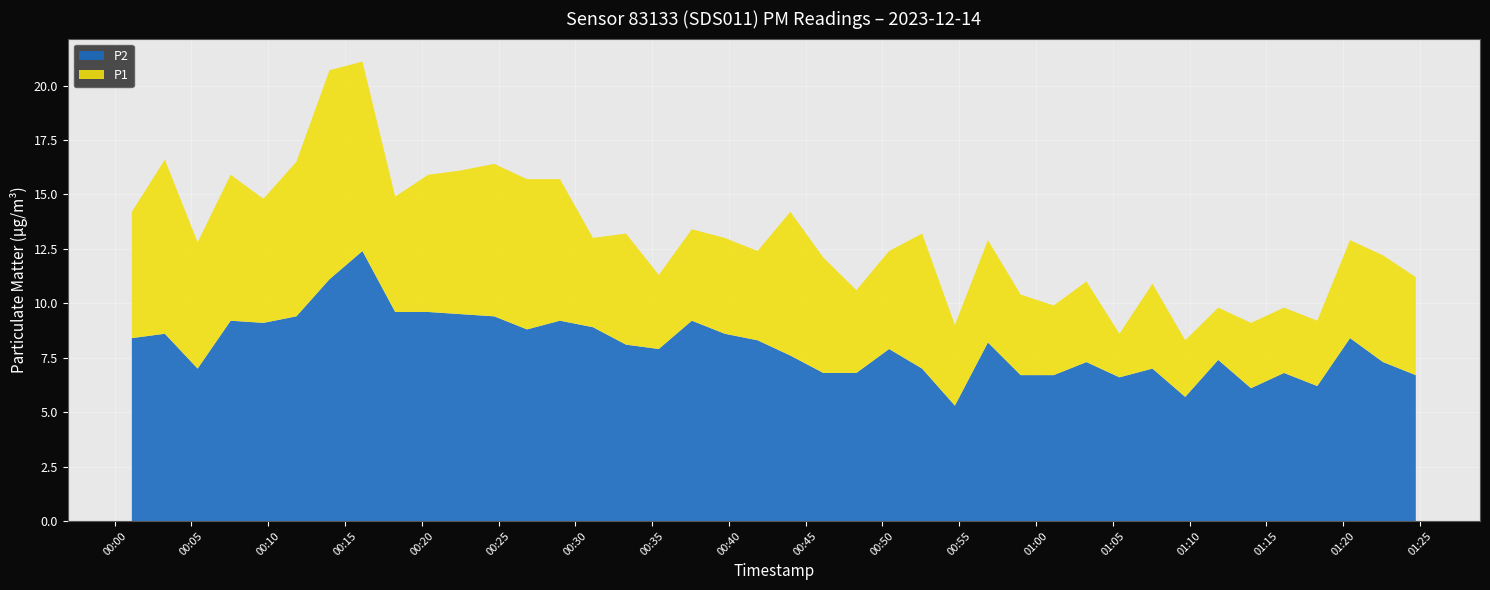

Reading left to right, what are all the values shown in this chart?

P1: 2023-12-14T00:01:07=14.2	2023-12-14T00:03:16=16.6	2023-12-14T00:05:24=12.8	2023-12-14T00:07:33=15.9	2023-12-14T00:09:41=14.8	2023-12-14T00:11:50=16.5	2023-12-14T00:13:59=20.7	2023-12-14T00:16:08=21.1	2023-12-14T00:18:16=14.9	2023-12-14T00:20:25=15.9	2023-12-14T00:22:33=16.1	2023-12-14T00:24:43=16.4	2023-12-14T00:26:51=15.7	2023-12-14T00:29:00=15.7	2023-12-14T00:31:09=13.0	2023-12-14T00:33:18=13.2	2023-12-14T00:35:26=11.3	2023-12-14T00:37:35=13.4	2023-12-14T00:39:44=13.0	2023-12-14T00:41:52=12.4	2023-12-14T00:44:00=14.2	2023-12-14T00:46:09=12.1	2023-12-14T00:48:18=10.6	2023-12-14T00:50:26=12.4	2023-12-14T00:52:35=13.2	2023-12-14T00:54:43=9.0	2023-12-14T00:56:52=12.9	2023-12-14T00:59:00=10.4	2023-12-14T01:01:09=9.9	2023-12-14T01:03:17=11.0	2023-12-14T01:05:26=8.6	2023-12-14T01:07:35=10.9	2023-12-14T01:09:43=8.3	2023-12-14T01:11:52=9.8	2023-12-14T01:14:00=9.1	2023-12-14T01:16:09=9.8	2023-12-14T01:18:19=9.2	2023-12-14T01:20:27=12.9	2023-12-14T01:22:36=12.2	2023-12-14T01:24:44=11.2
P2: 2023-12-14T00:01:07=8.4	2023-12-14T00:03:16=8.6	2023-12-14T00:05:24=7.0	2023-12-14T00:07:33=9.2	2023-12-14T00:09:41=9.1	2023-12-14T00:11:50=9.4	2023-12-14T00:13:59=11.1	2023-12-14T00:16:08=12.4	2023-12-14T00:18:16=9.6	2023-12-14T00:20:25=9.6	2023-12-14T00:22:33=9.5	2023-12-14T00:24:43=9.4	2023-12-14T00:26:51=8.8	2023-12-14T00:29:00=9.2	2023-12-14T00:31:09=8.9	2023-12-14T00:33:18=8.1	2023-12-14T00:35:26=7.9	2023-12-14T00:37:35=9.2	2023-12-14T00:39:44=8.6	2023-12-14T00:41:52=8.3	2023-12-14T00:44:00=7.6	2023-12-14T00:46:09=6.8	2023-12-14T00:48:18=6.8	2023-12-14T00:50:26=7.9	2023-12-14T00:52:35=7.0	2023-12-14T00:54:43=5.3	2023-12-14T00:56:52=8.2	2023-12-14T00:59:00=6.7	2023-12-14T01:01:09=6.7	2023-12-14T01:03:17=7.3	2023-12-14T01:05:26=6.6	2023-12-14T01:07:35=7.0	2023-12-14T01:09:43=5.7	2023-12-14T01:11:52=7.4	2023-12-14T01:14:00=6.1	2023-12-14T01:16:09=6.8	2023-12-14T01:18:19=6.2	2023-12-14T01:20:27=8.4	2023-12-14T01:22:36=7.3	2023-12-14T01:24:44=6.7